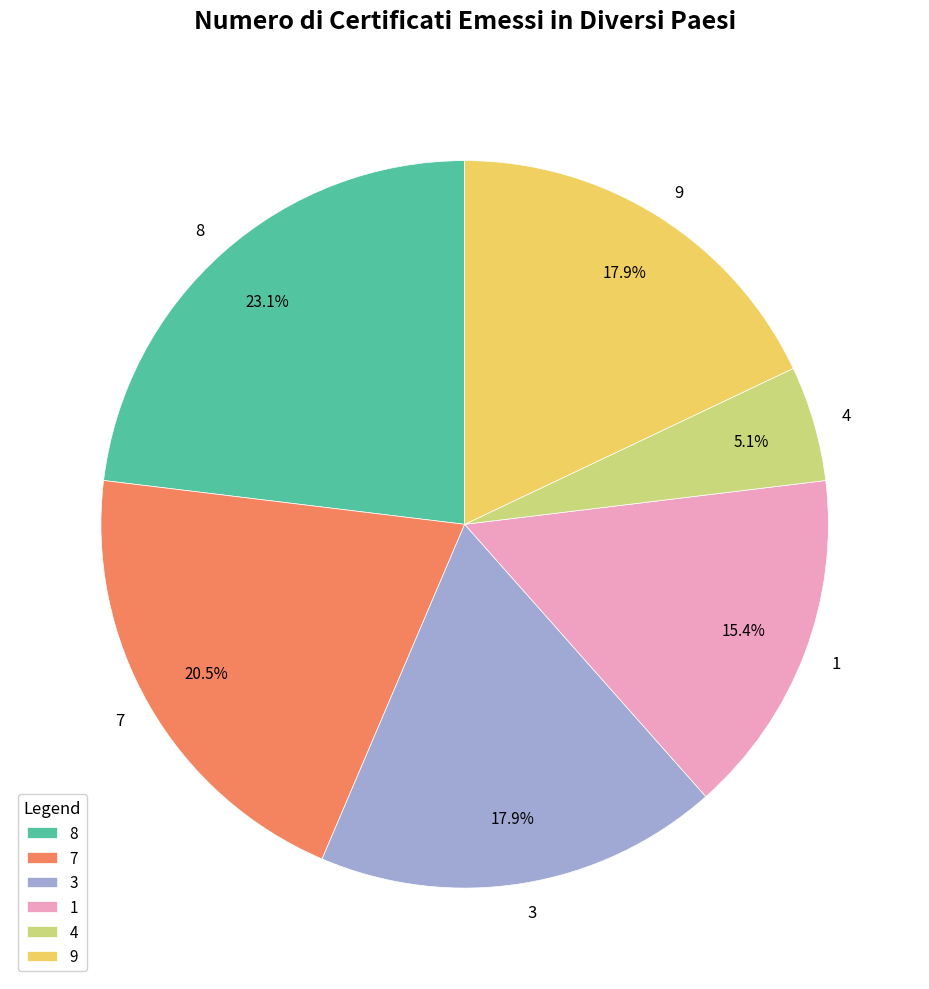

Which category has the biggest portion of the pie?

8